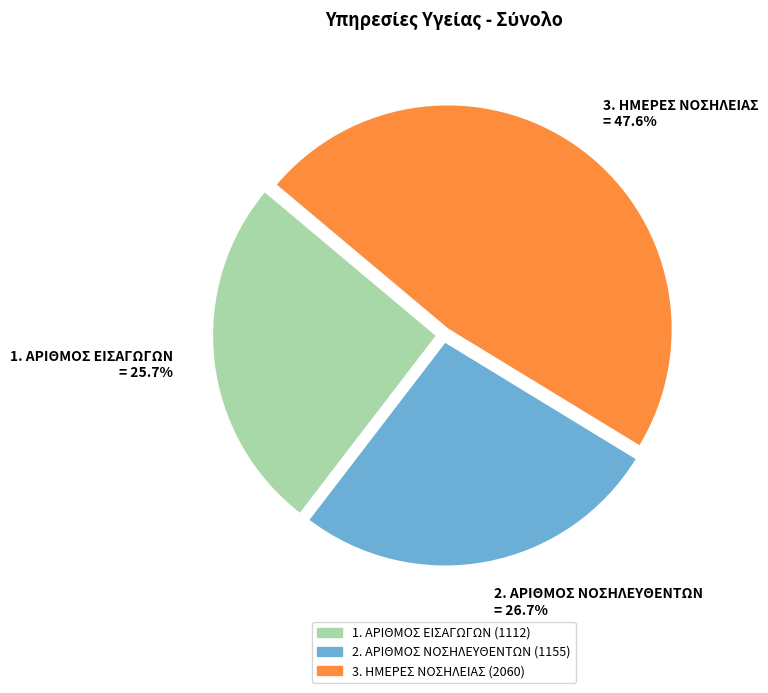

Does 2. ΑΡΙΘΜΟΣ ΝΟΣΗΛΕΥΘΕΝΤΩΝ represent more than half of the total?

No